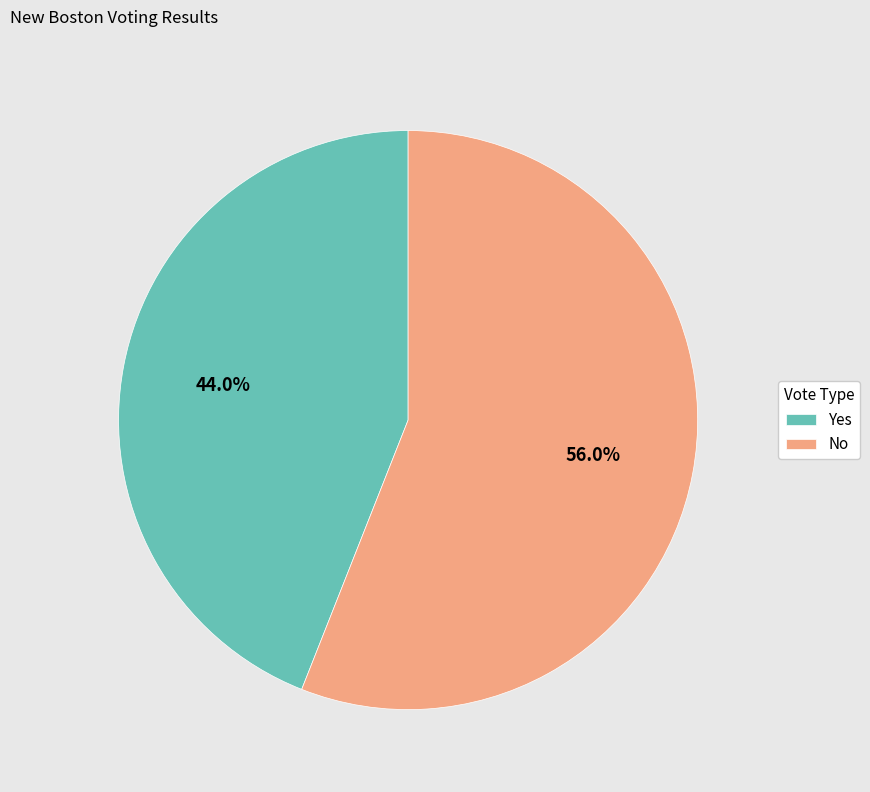

Rank the categories by value from lowest to highest.

Yes, No